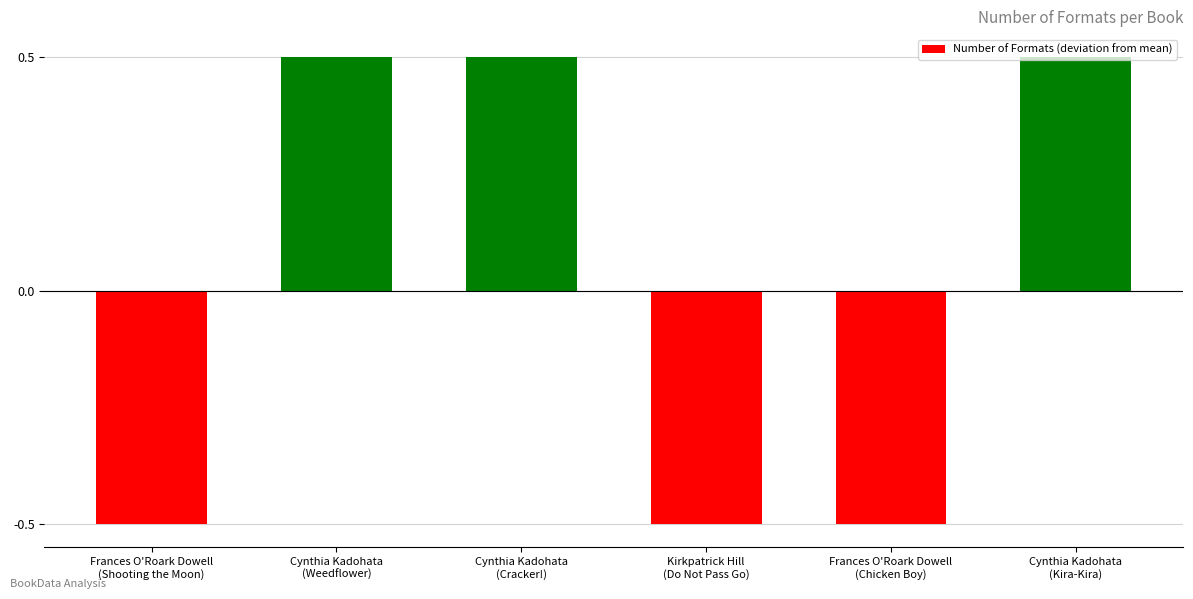

What is the value of the 5th bar from the left?

-0.5